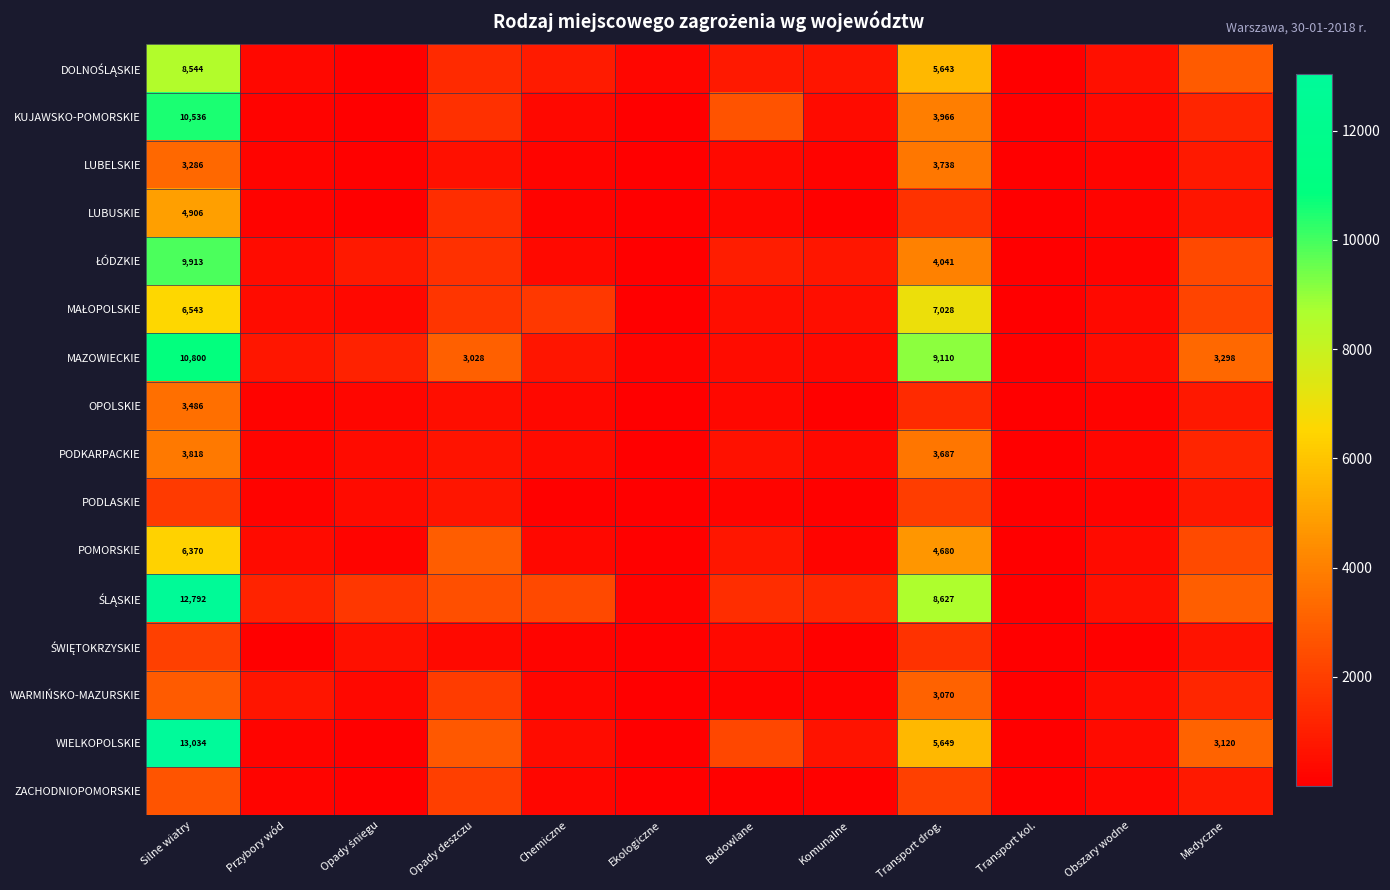

Which series changed the most between Ekologiczne and Transport drog.?

MAZOWIECKIE